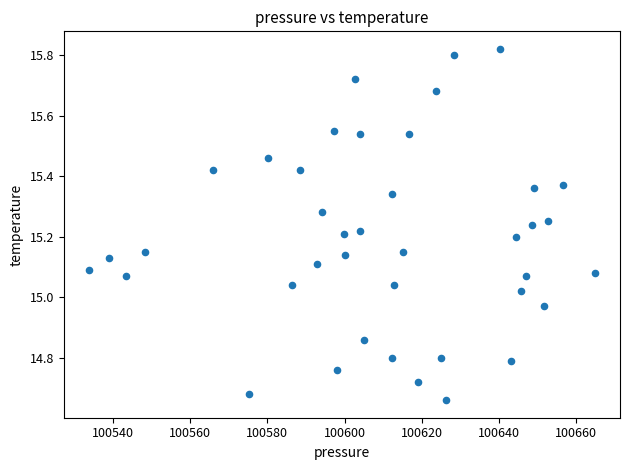

What is the range of X values (max minus min)?

131.0